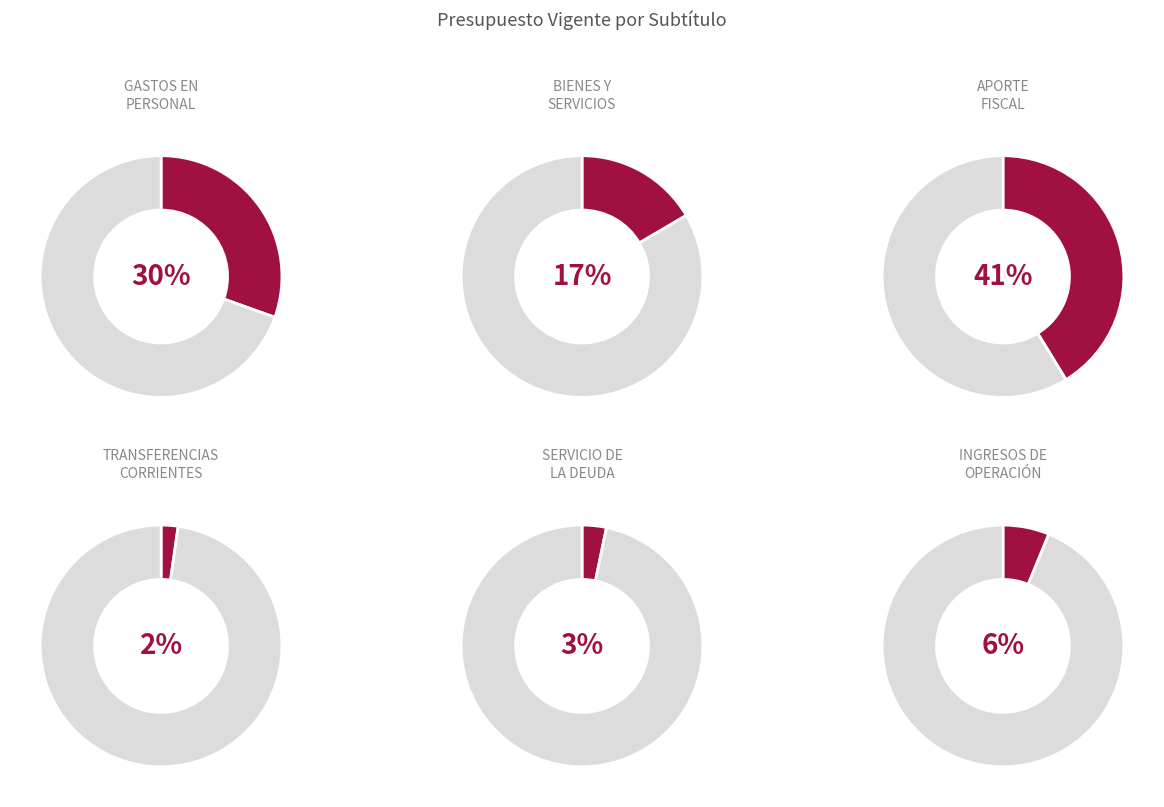

Rank the categories by value from lowest to highest.

TRANSFERENCIAS CORRIENTES, SERVICIO DE LA DEUDA, INGRESOS DE OPERACIÓN, BIENES Y SERVICIOS DE CONSUMO, GASTOS EN PERSONAL, APORTE FISCAL